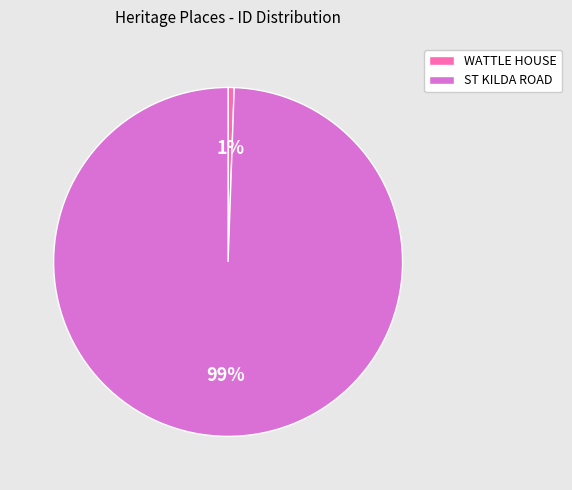

Rank the categories by value from lowest to highest.

WATTLE HOUSE, ST KILDA ROAD